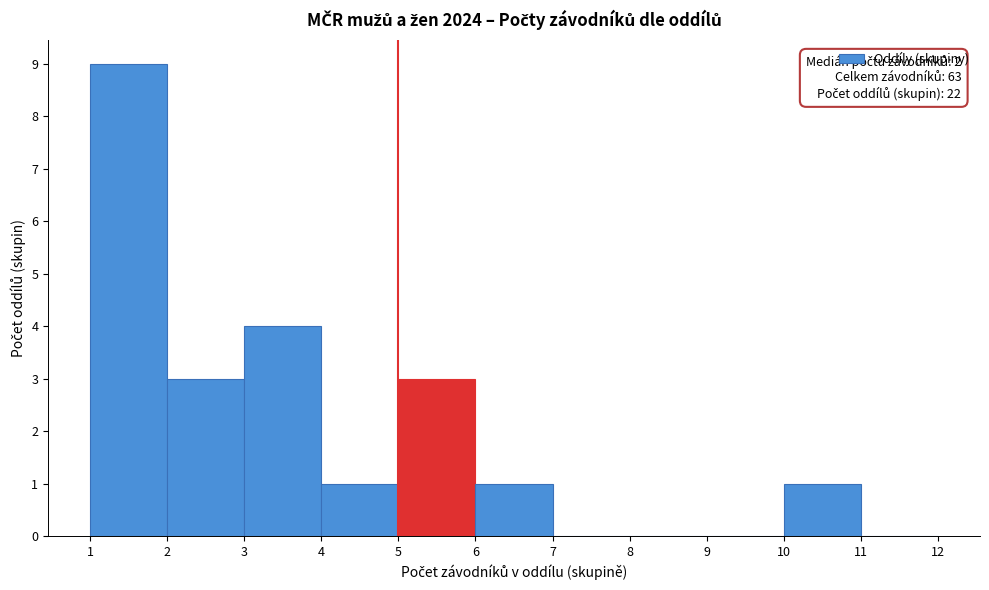

Which range on the x-axis has the tallest bar?

1 to 2